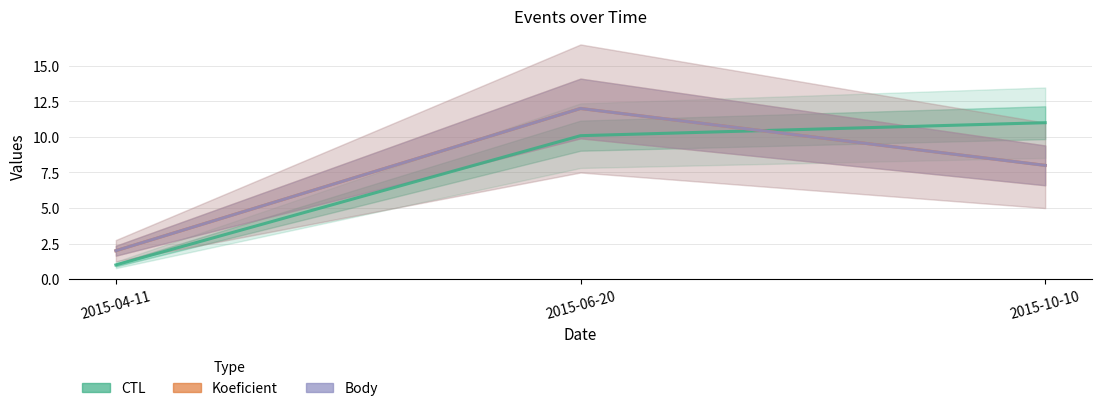

At which label does Koeficient first exceed 8?

2015-06-20